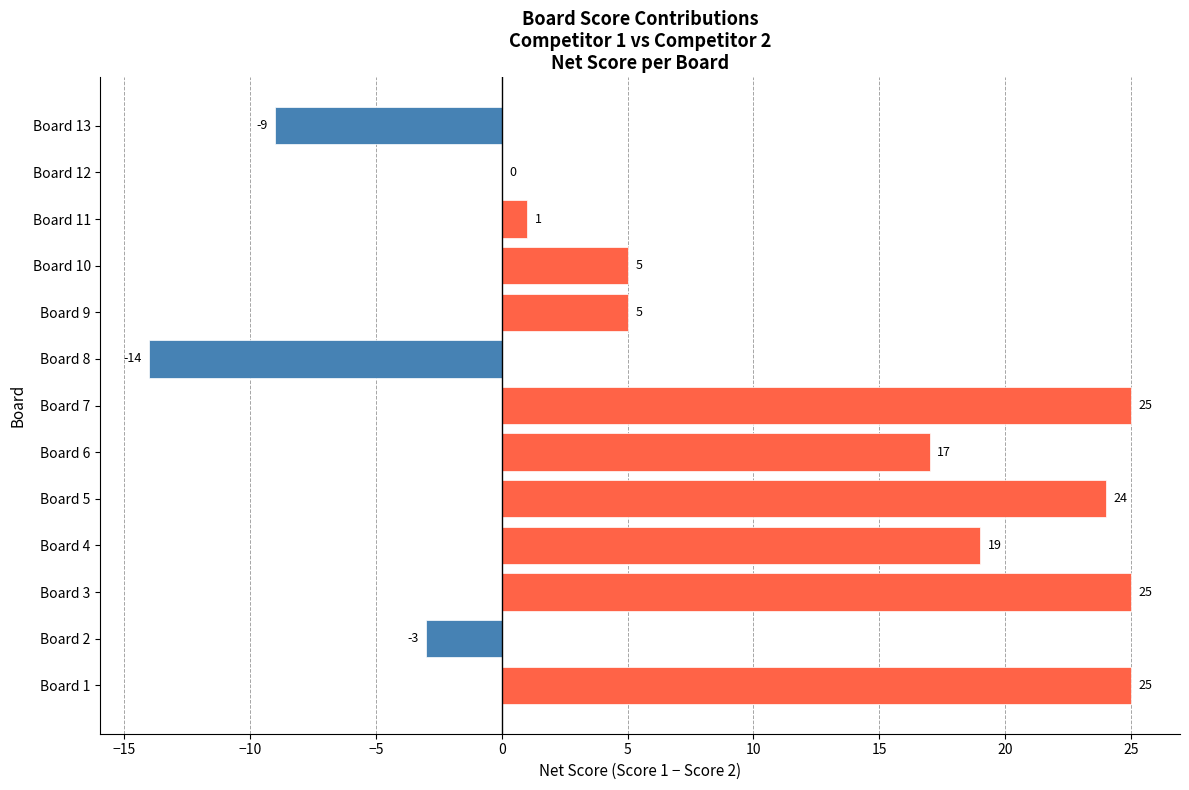

What is the approximate value at Board 4, to the nearest 5?

20